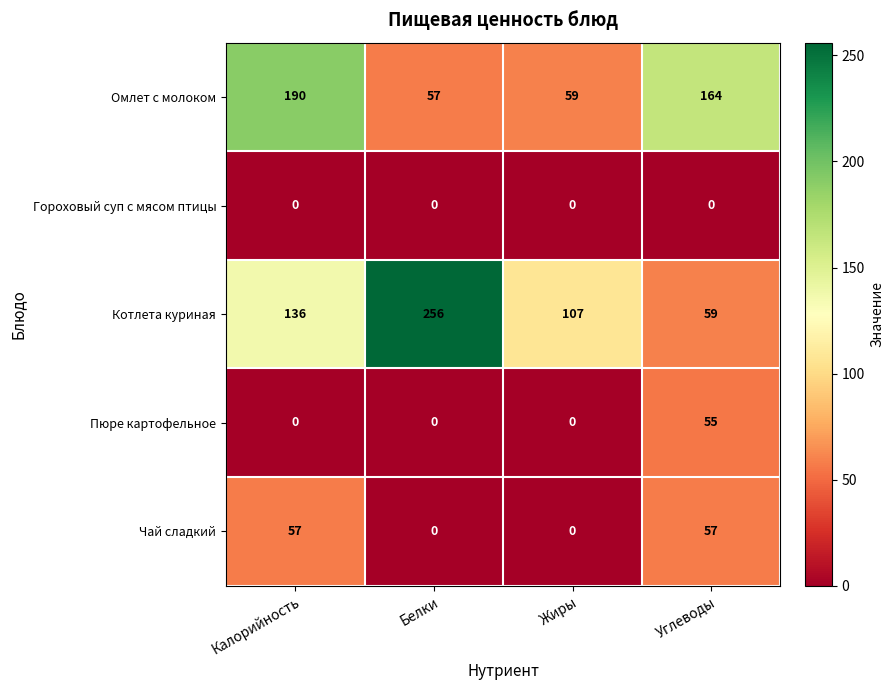

Which series has the largest total across all categories?

Котлета куриная